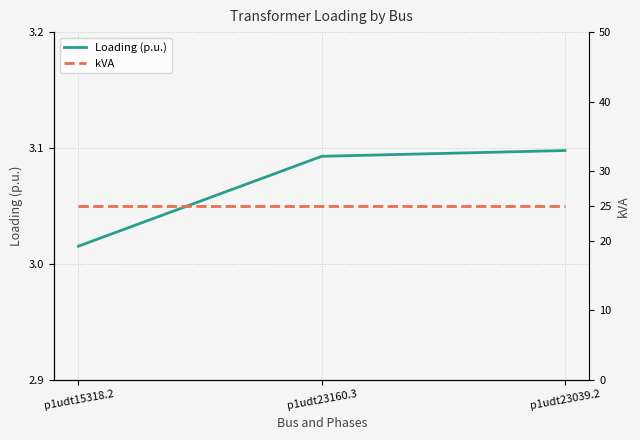

List the series in order of their peak value, highest first.

kVA, Loading (p.u.)